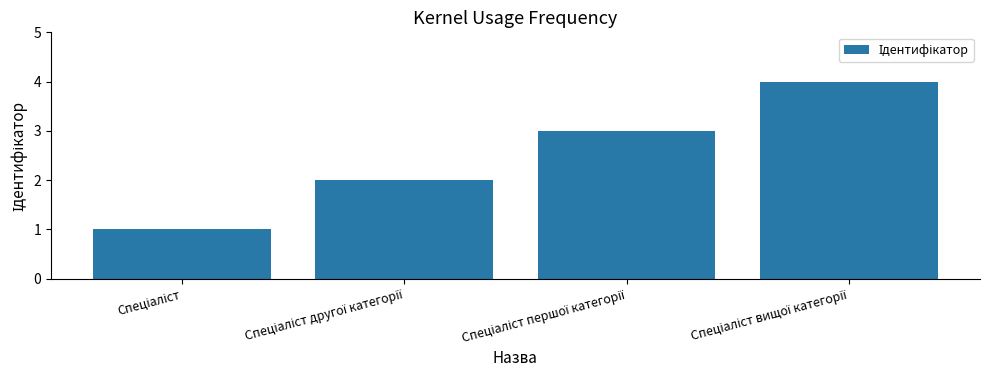

What is the greatest value displayed?

4